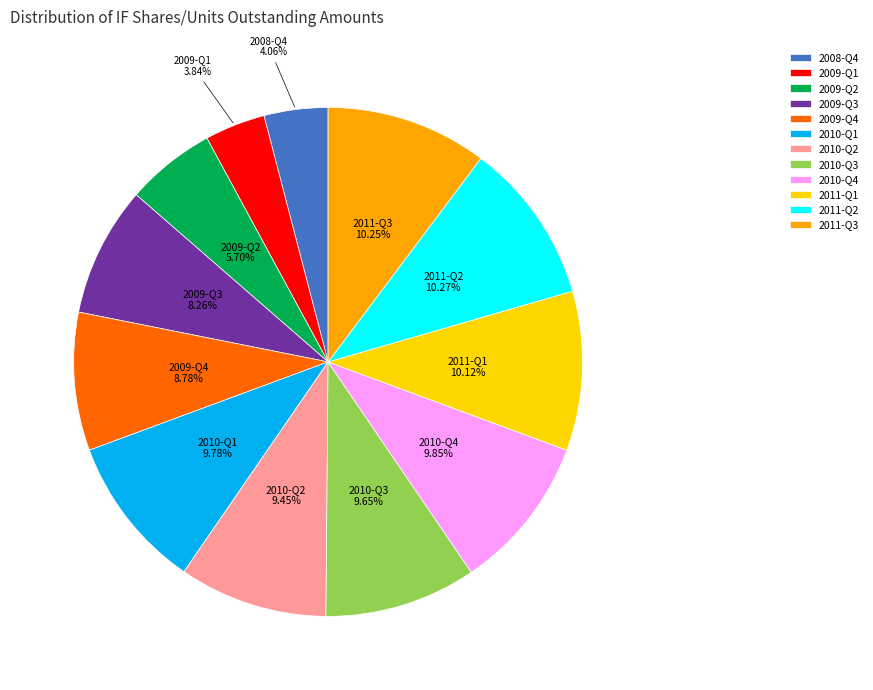

Between 2010-Q2 and 2011-Q2, which is larger?

2011-Q2